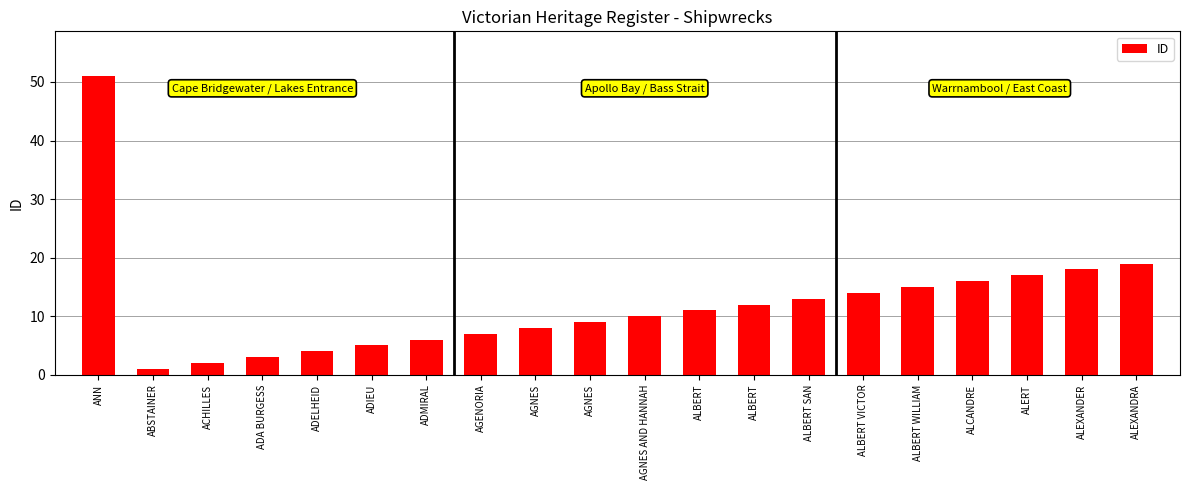

How many bars are there in total?

20